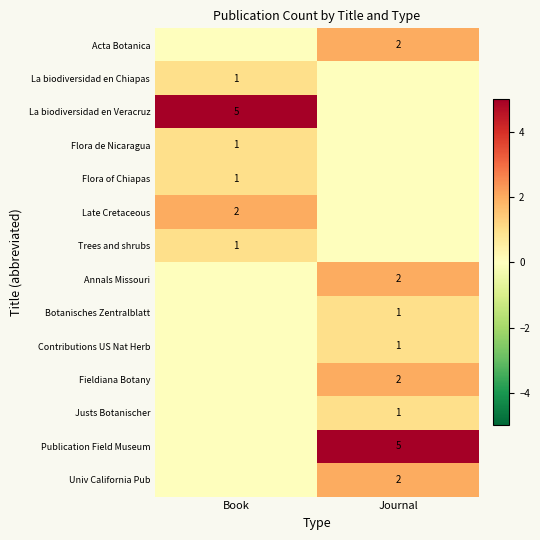

True or false: La biodiversidad en Veracruz has a value of 5 at Book.

True